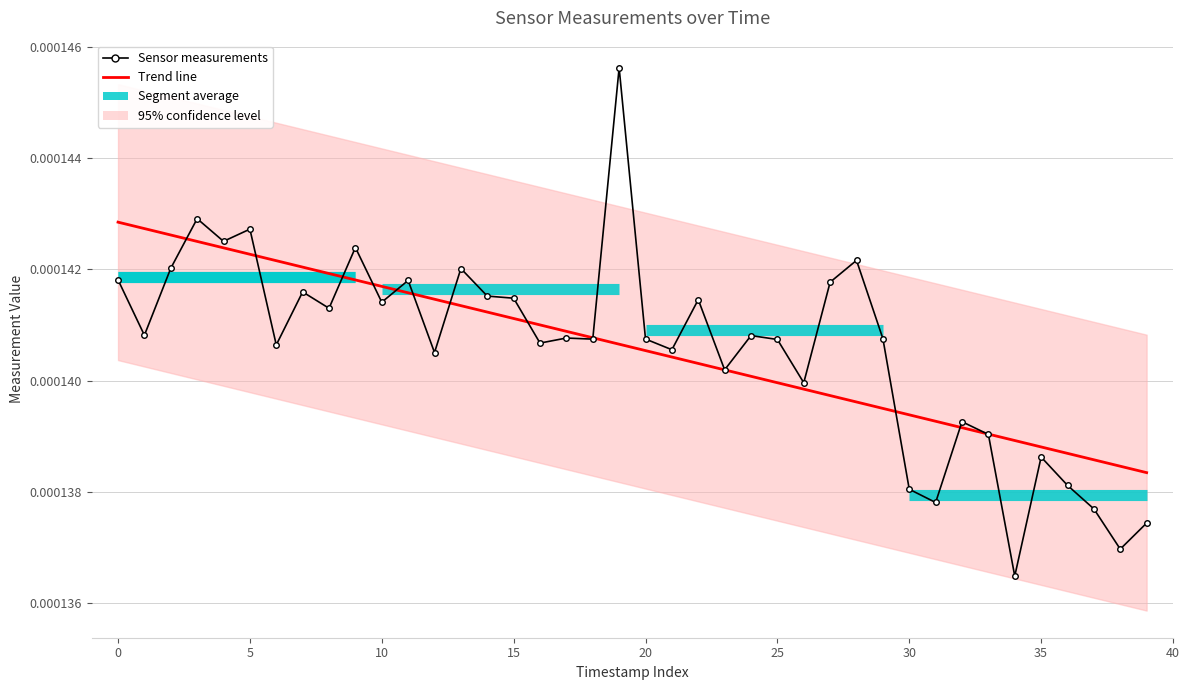

At which category is the sum across all series the highest?

19